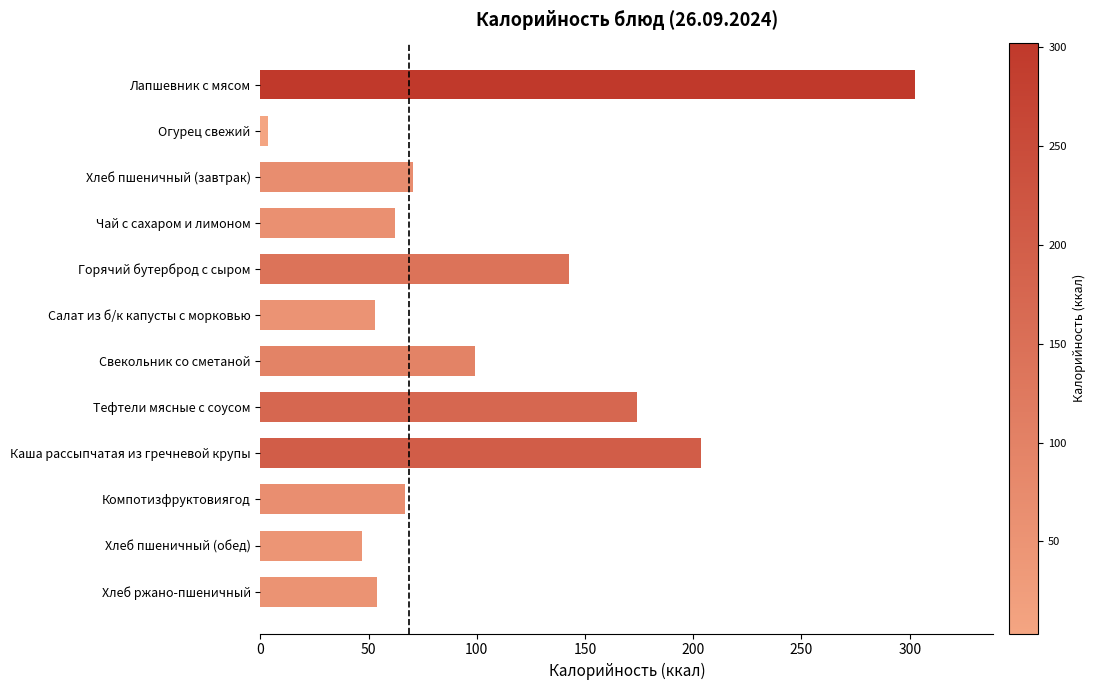

Which has a higher value, Хлеб пшеничный (завтрак) or Салат из б/к капусты с морковью?

Хлеб пшеничный (завтрак)